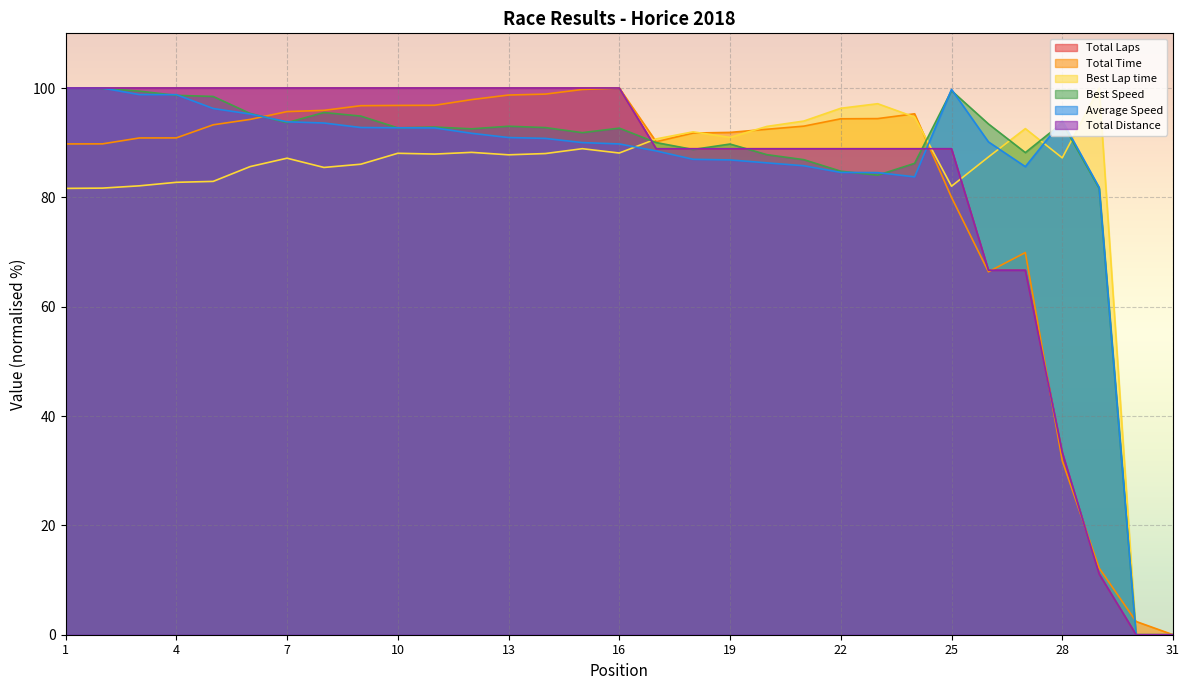

Rank the series by their maximum value, from lowest to highest.

Total Laps, Total Time, Best Lap time, Best Speed, Average Speed, Total Distance